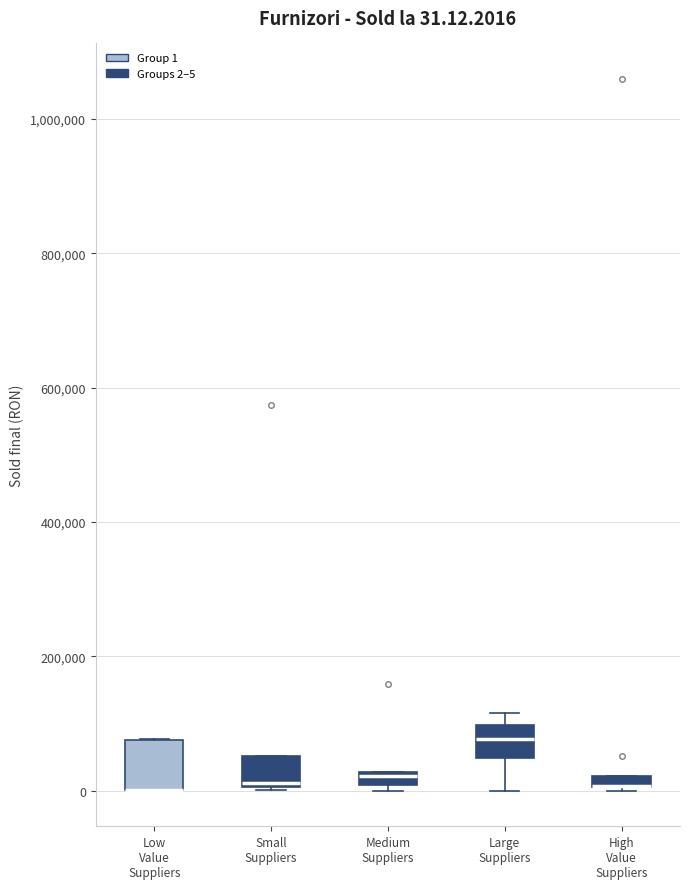

Comparing the boxes themselves (not the whiskers), which one is the tallest?

Low Value Suppliers